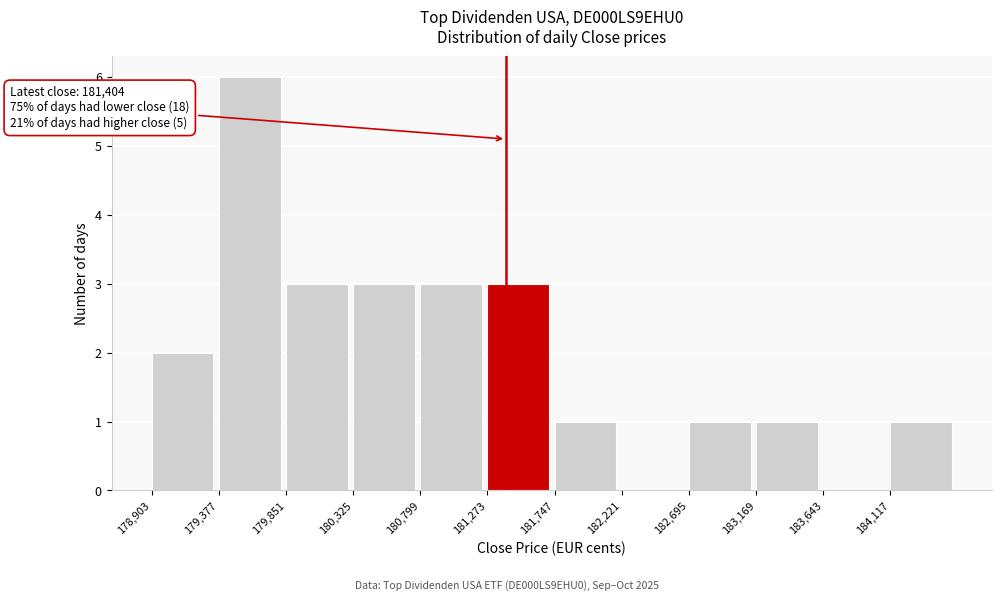

Over which range of the x-axis is the bar tallest?

179400 to 179850